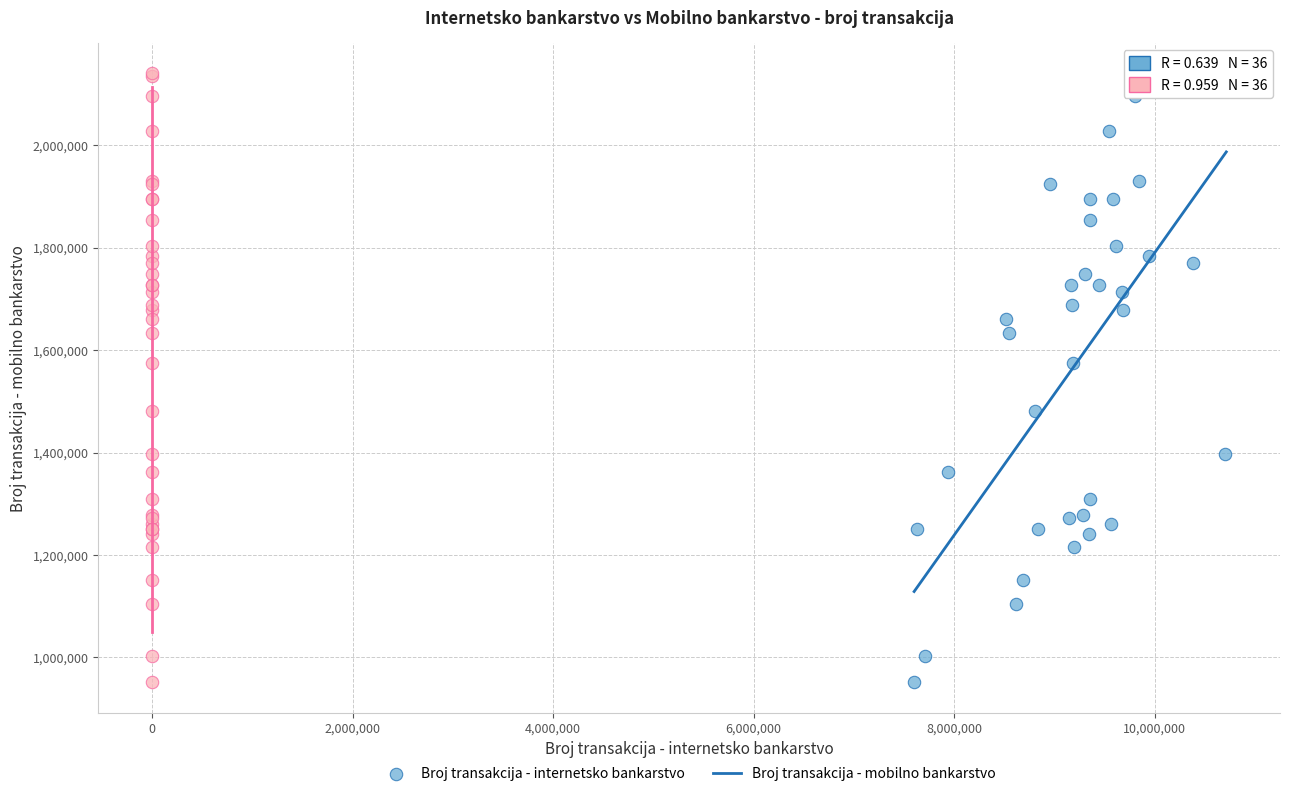

What are all the series names shown in the legend?

Broj transakcija - internetsko bankarstvo, Broj transakcija - mobilno bankarstvo